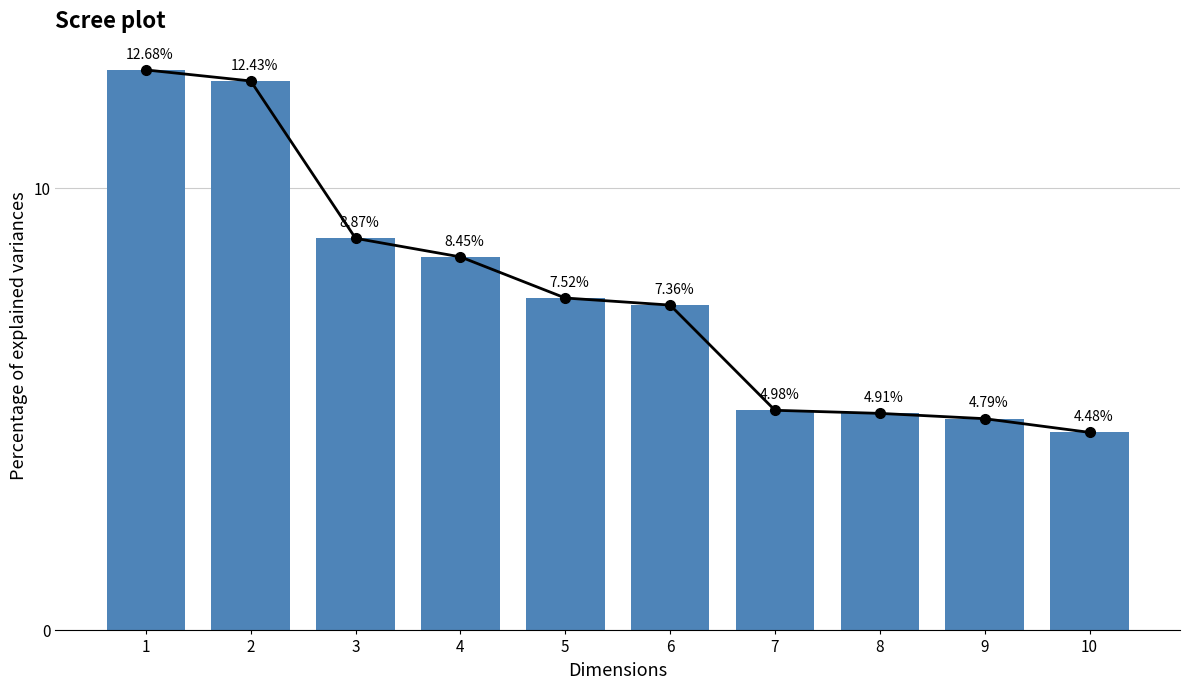

How many data points are above 7?

6